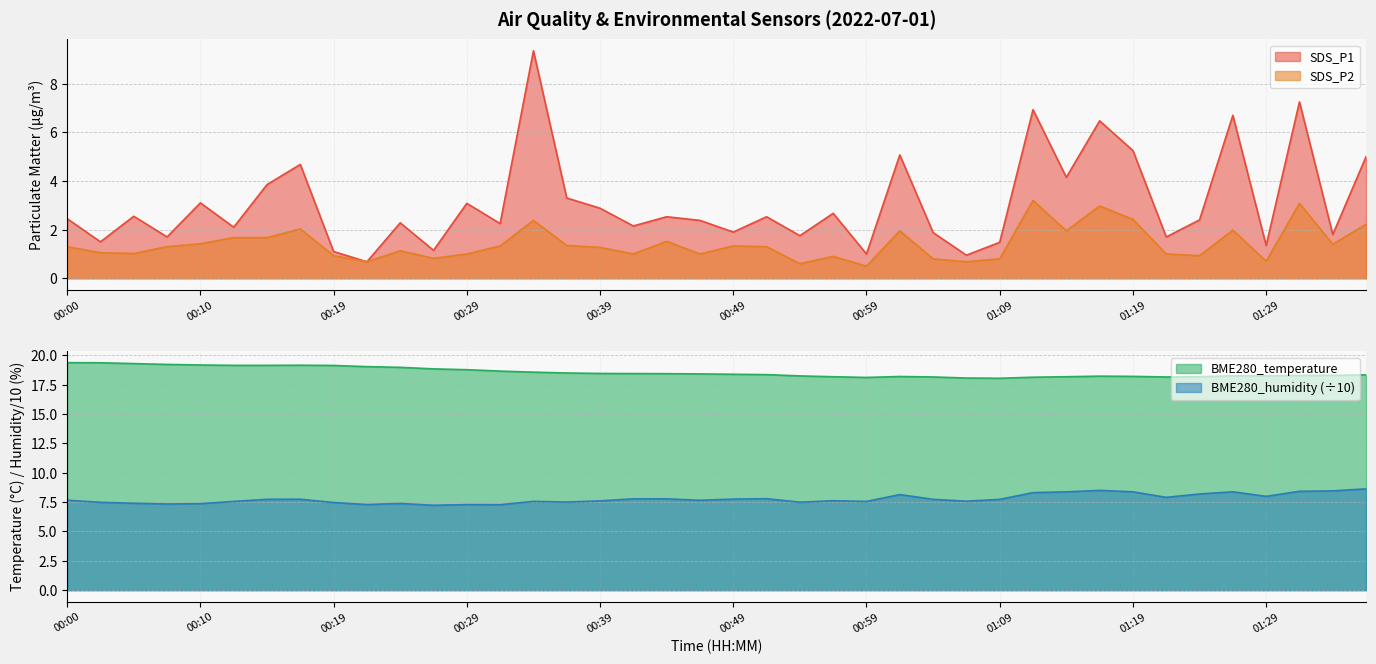

How many interior local valleys does the SDS_P1 series have?

15